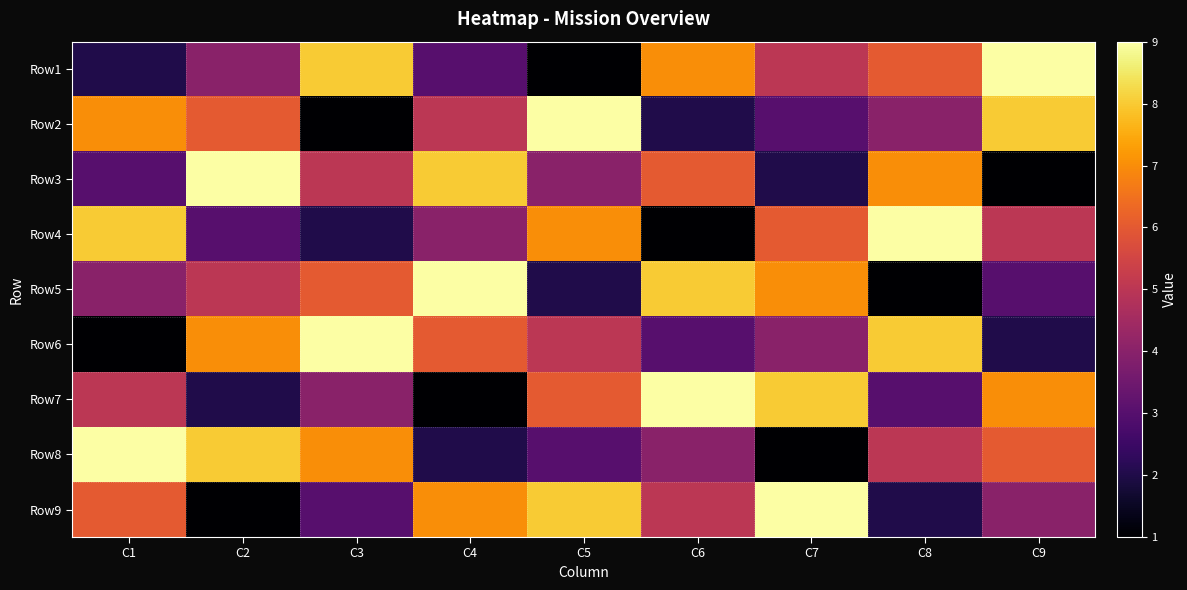

At how many categories does at least one series exceed 8?

9